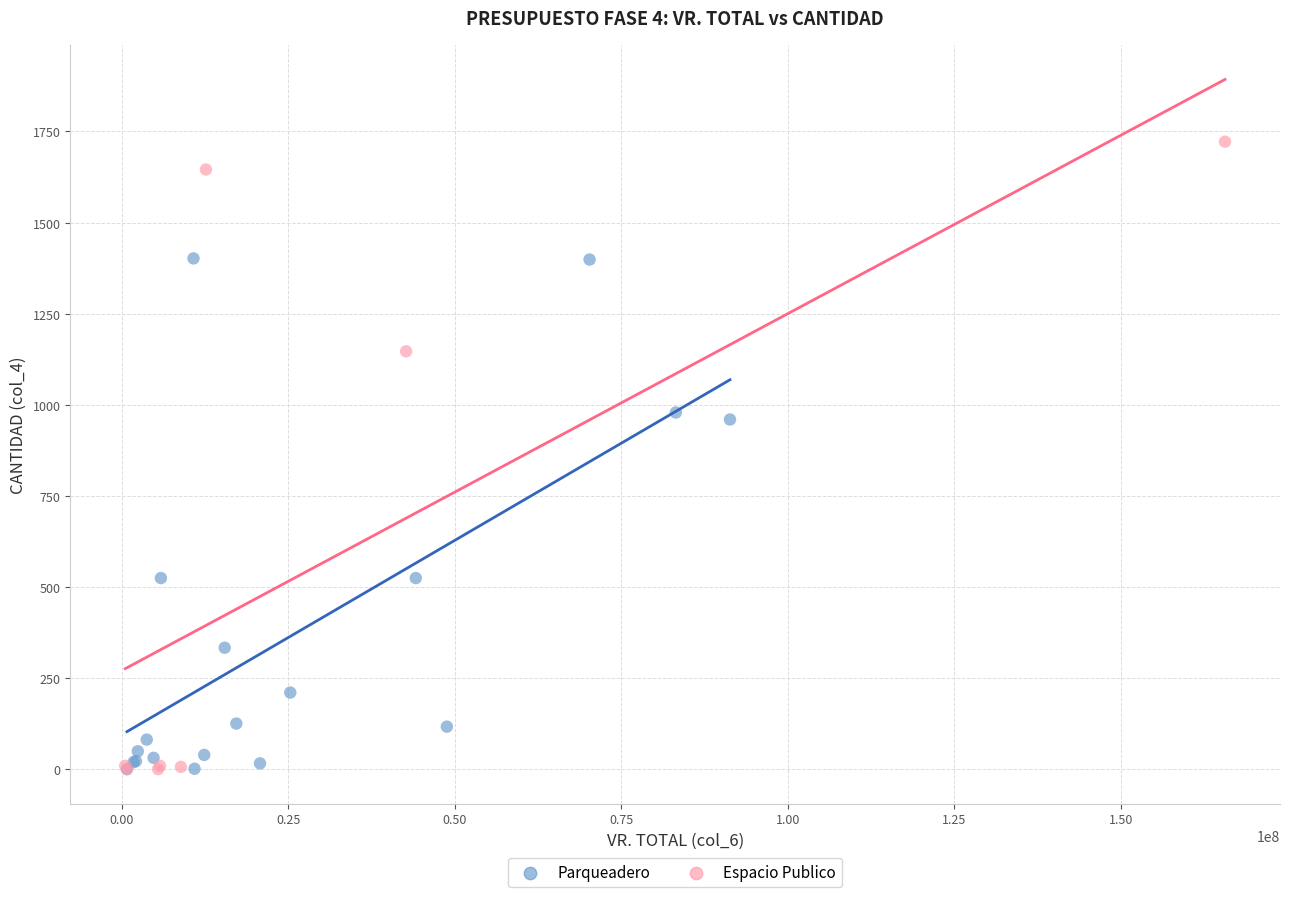

Which series reaches the maximum Y coordinate?

Espacio Publico